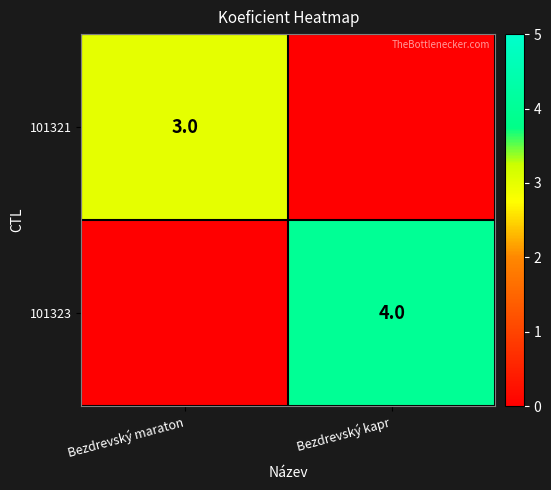

What is the difference between the highest and lowest values at Bezdrevský kapr?

4